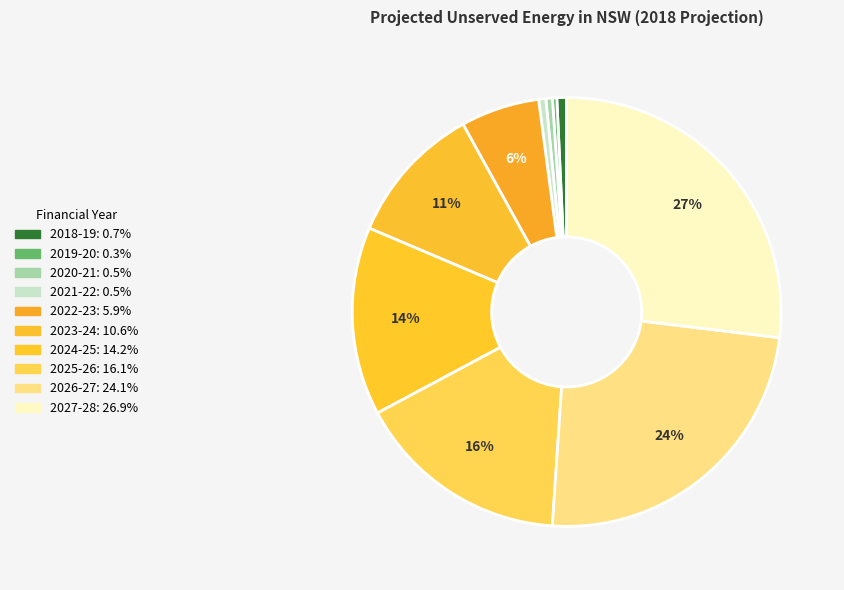

Rank the categories by value from lowest to highest.

2019-20, 2020-21, 2021-22, 2018-19, 2022-23, 2023-24, 2024-25, 2025-26, 2026-27, 2027-28